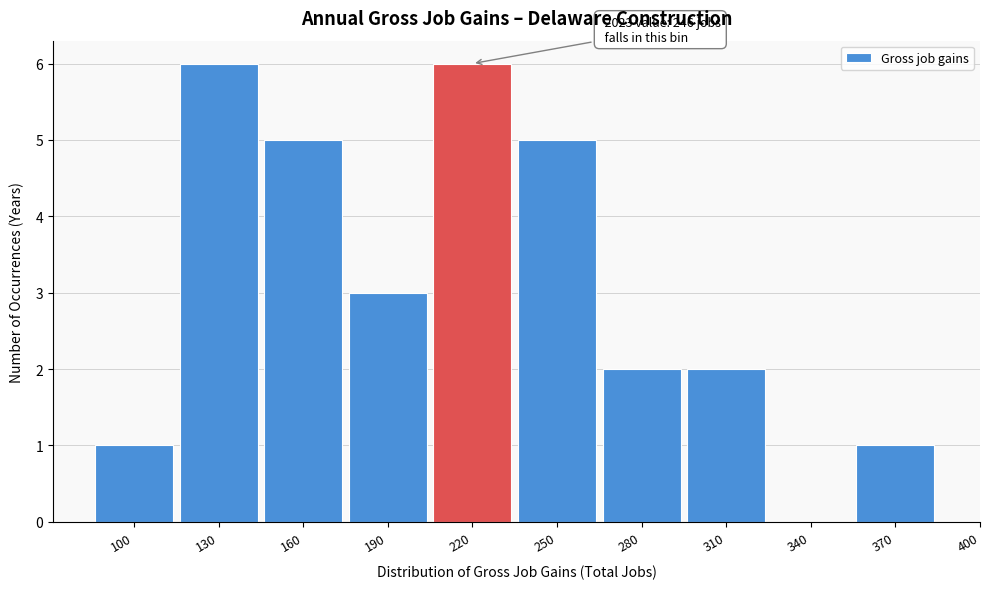

Reading left to right, what are all the values shown in this chart?

100=1	130=6	160=5	190=3	220=6	250=5	280=2	310=2	340=0	370=1